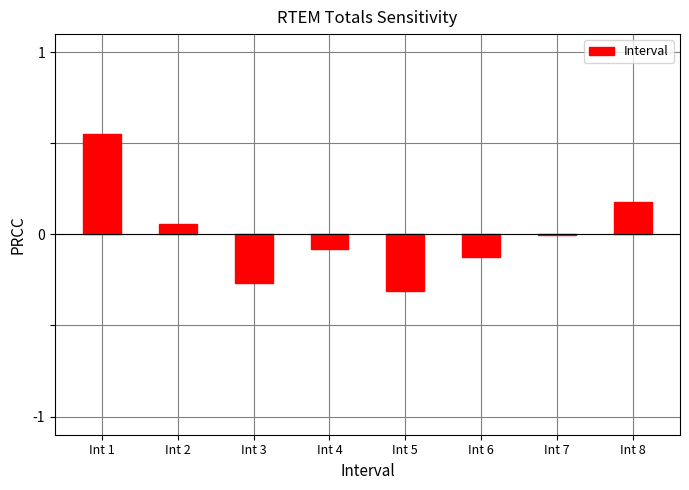

Which has a higher value, Int 3 or Int 5?

Int 3